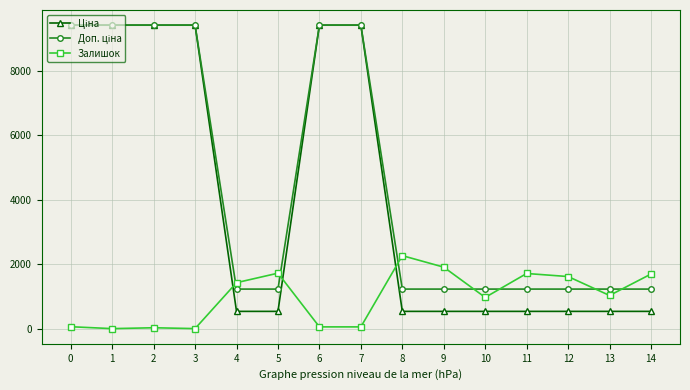

What is the value of the Залишок point at the 14th from the left?

1029.0